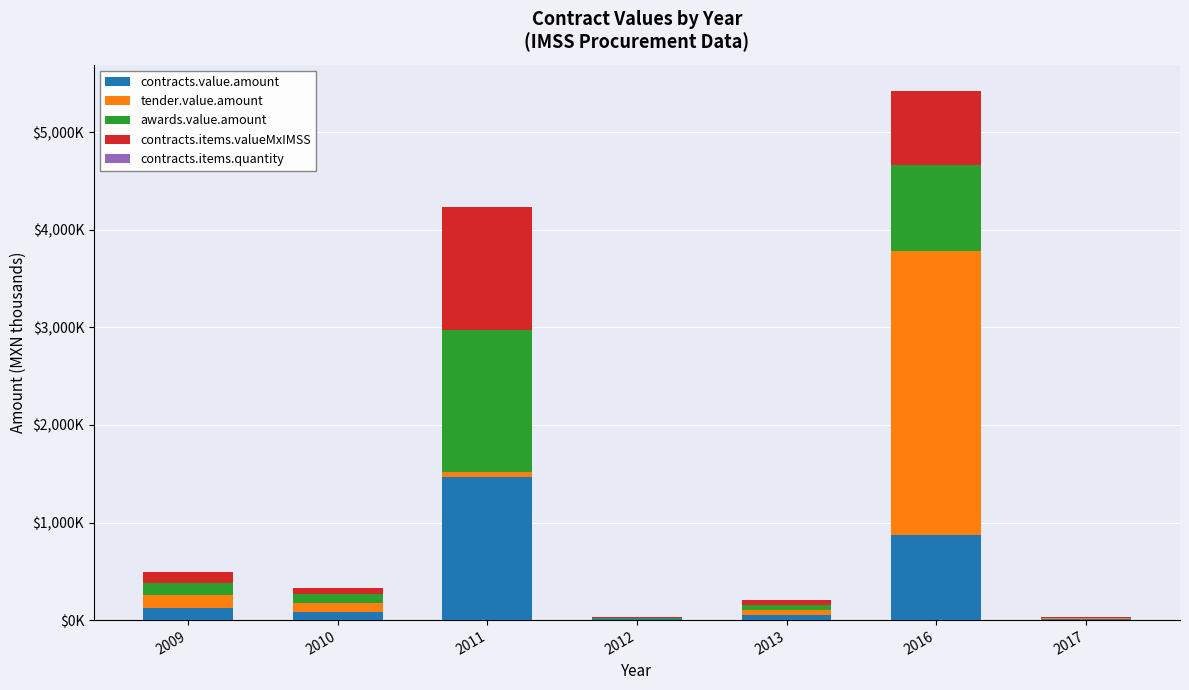

Does the chart contain stacked bars?

Yes